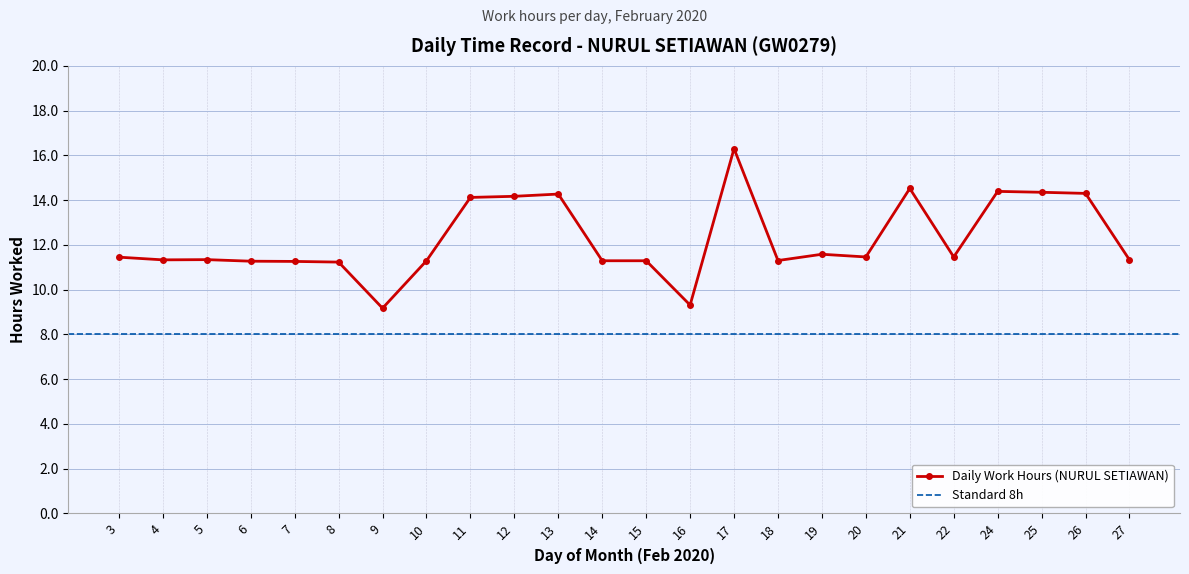

How many values are below 11?

2